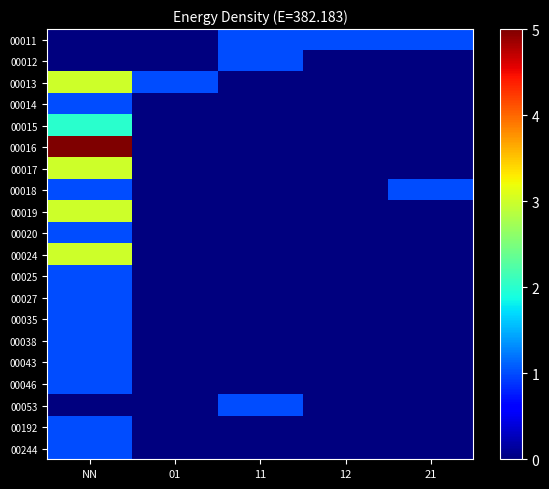

Rank the series by their maximum value, from lowest to highest.

00011, 00012, 00014, 00018, 00020, 00025, 00027, 00035, 00038, 00043, 00046, 00053, 00192, 00244, 00015, 00013, 00017, 00019, 00024, 00016